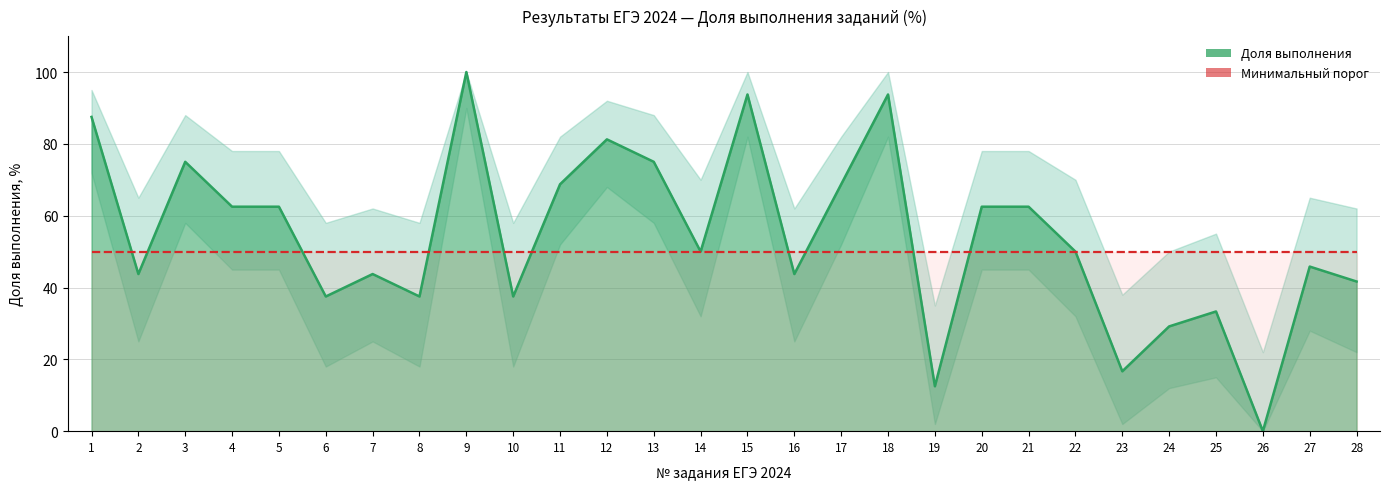

What is the sum of all values?

1516.7